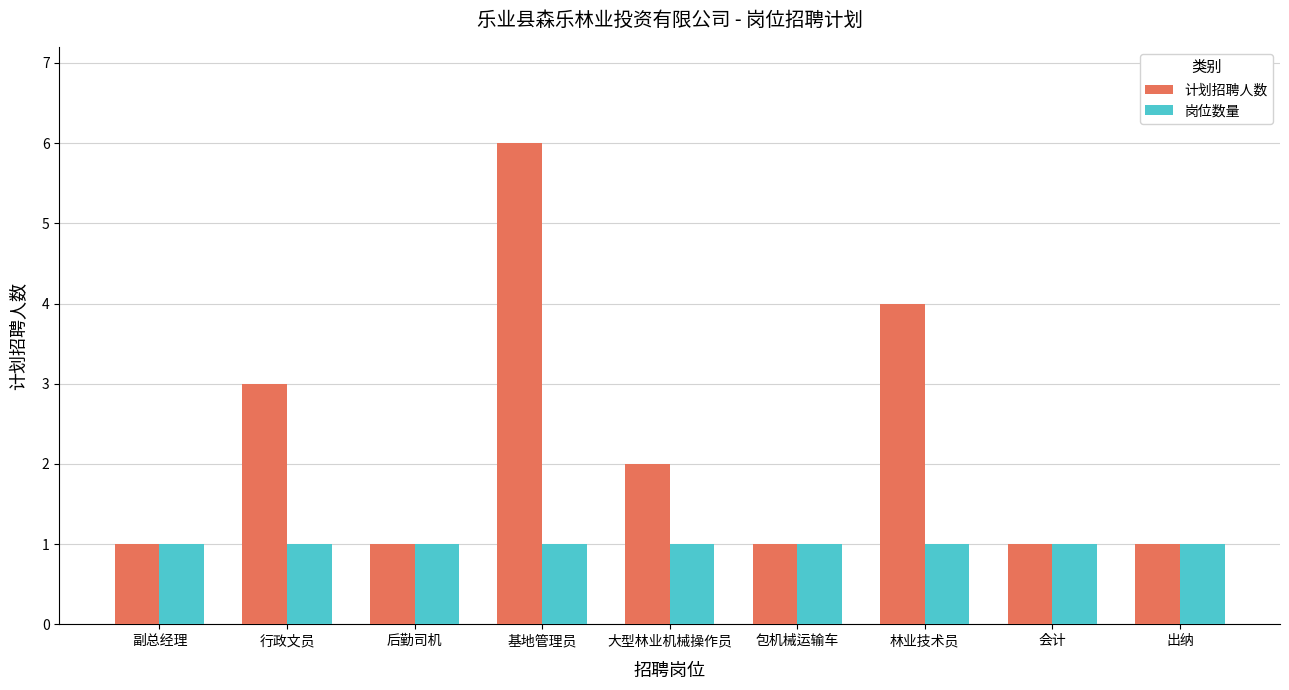

Which series changed the most between 林业技术员 and 出纳?

计划招聘人数